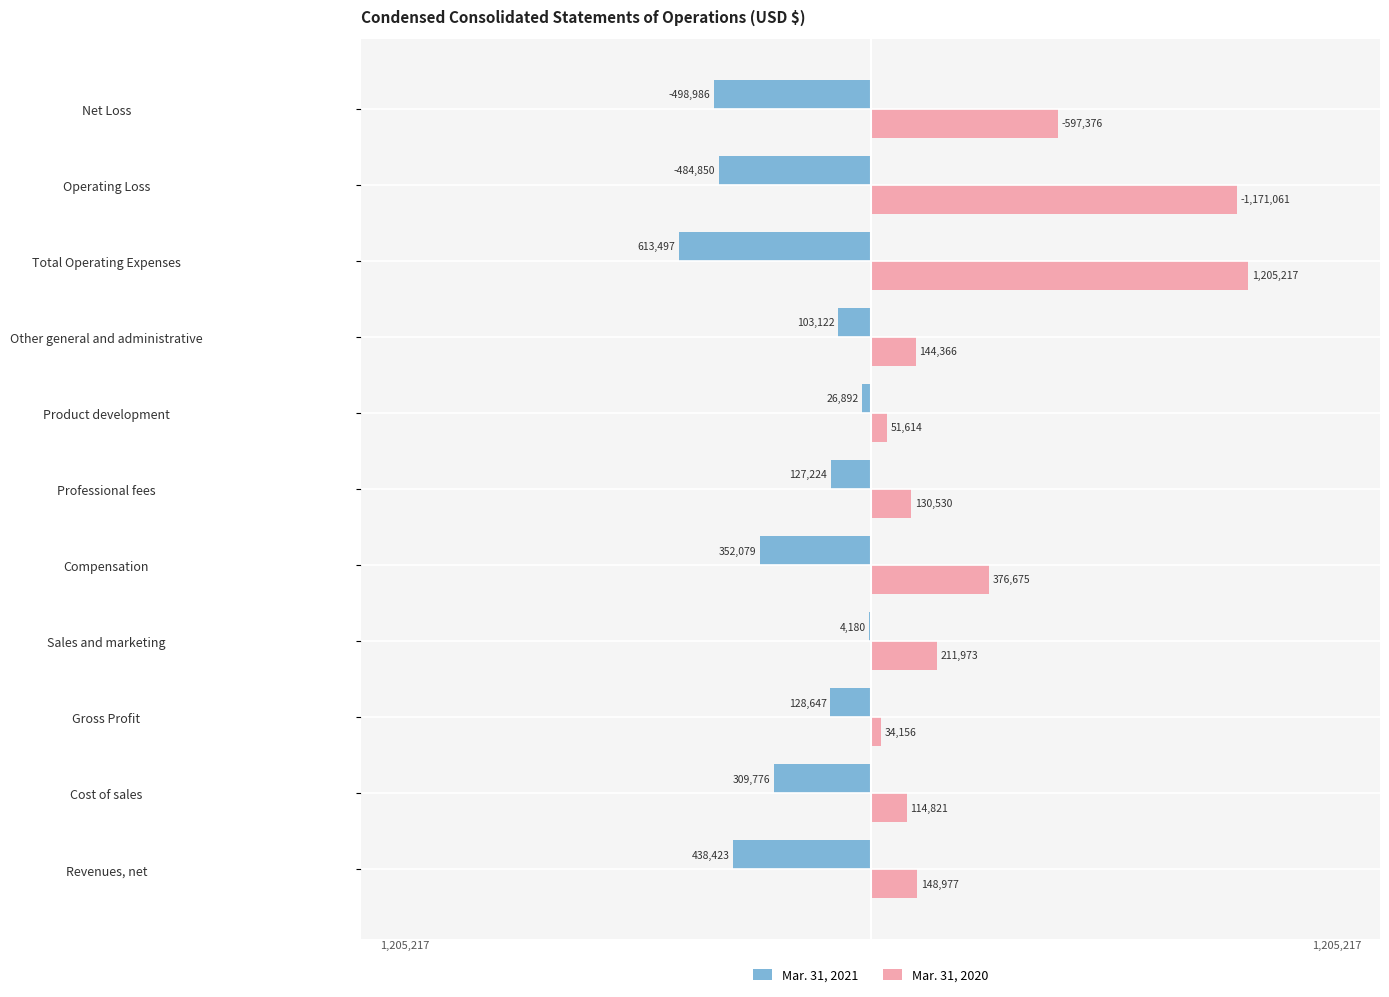

True or false: Mar. 31, 2020 has a value of 376675 at Compensation.

True